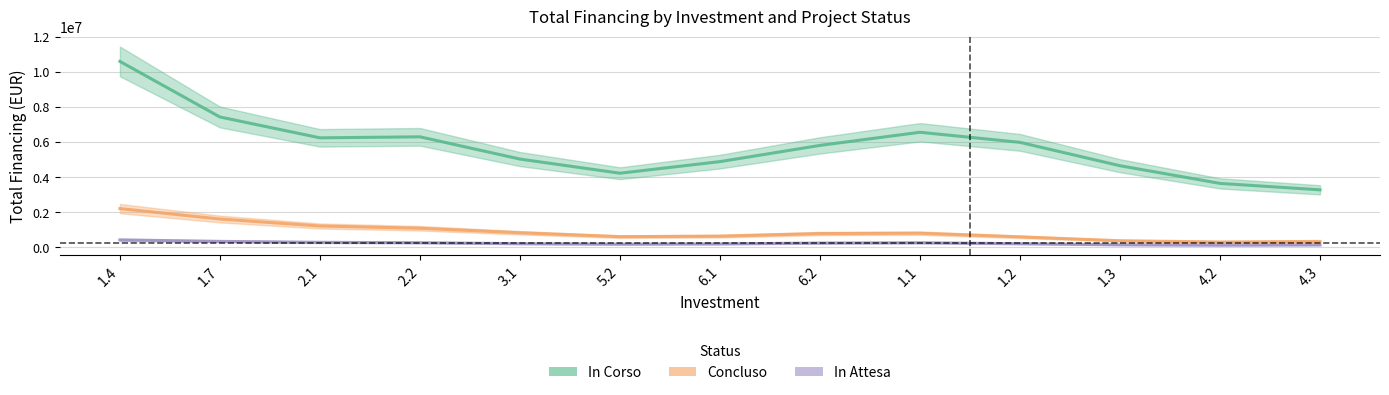

The In Attesa series shows 205315.4 at 1.2. True or false?

True